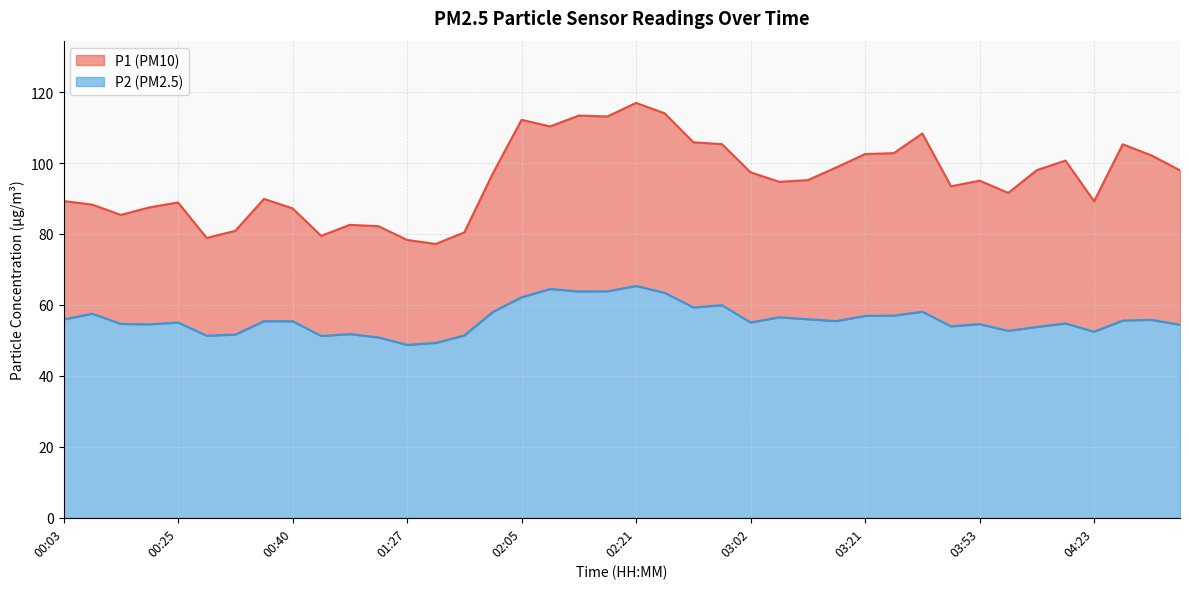

Where is the first local minimum for P2?

00:19